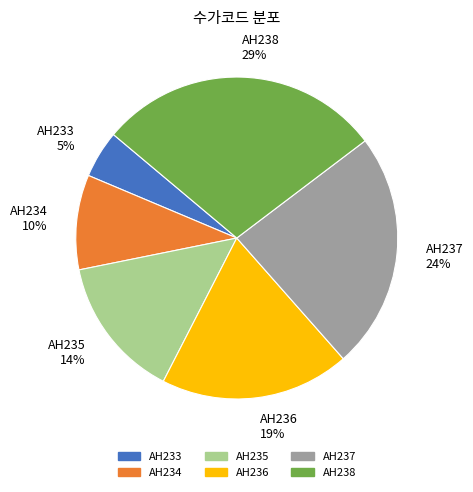

Approximately how many times larger is the value at AH234 compared to AH238?

0.3